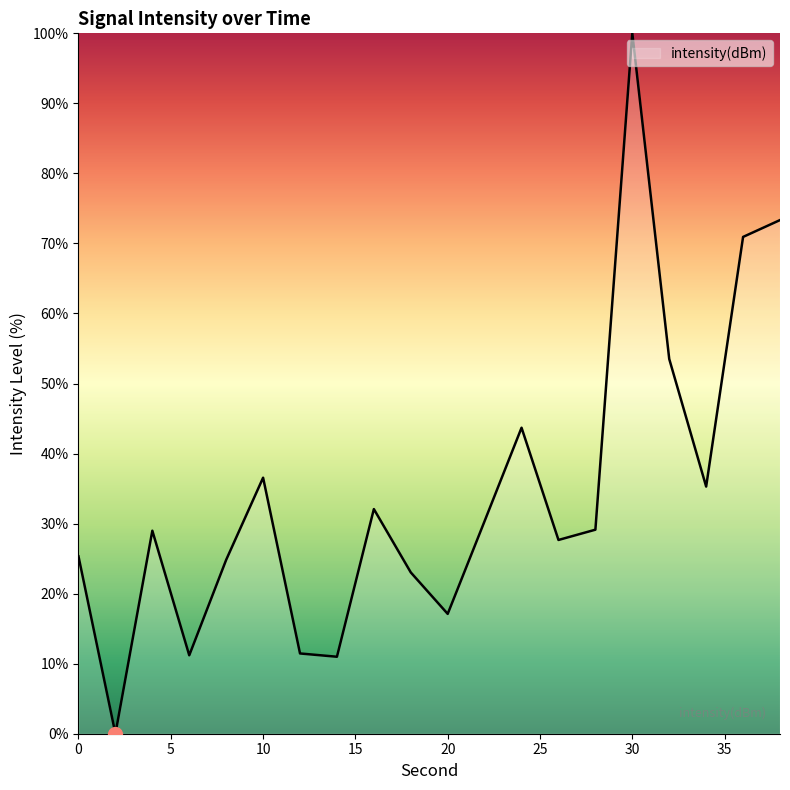

What is the greatest value displayed?

100.0